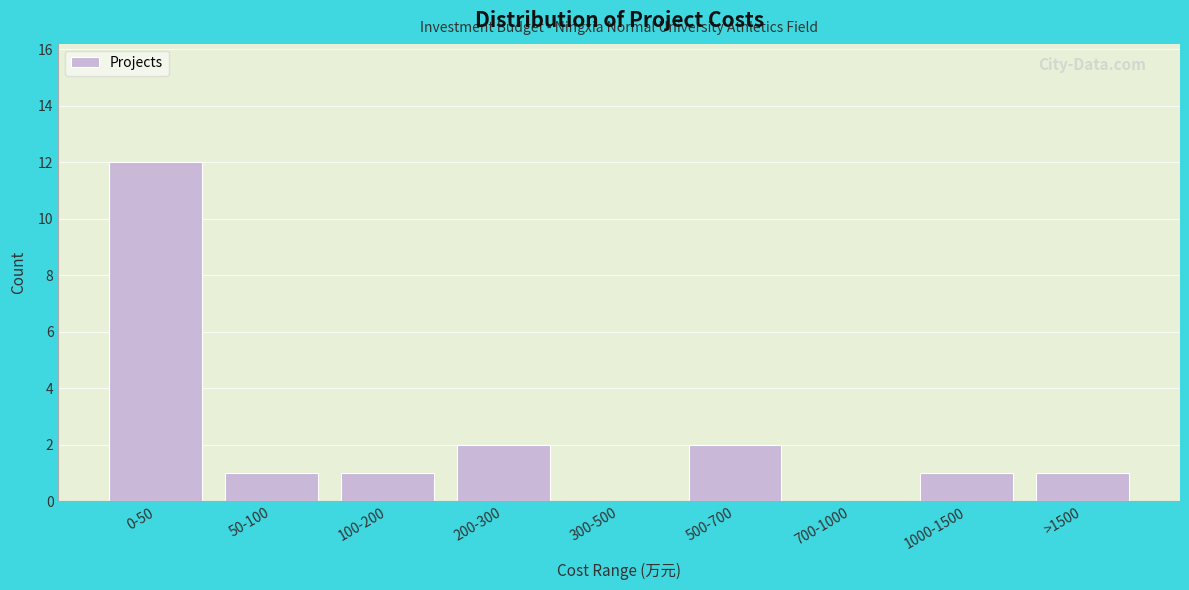

Reading left to right, what are all the values shown in this chart?

0-50=12	50-100=1	100-200=1	200-300=2	300-500=0	500-700=2	700-1000=0	1000-1500=1	>1500=1